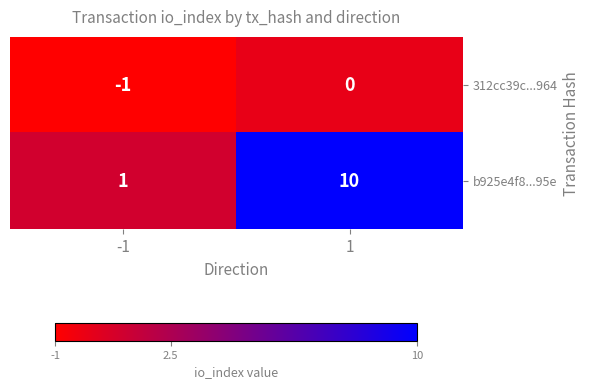

Which series has the largest total across all categories?

b925e4f8...95e